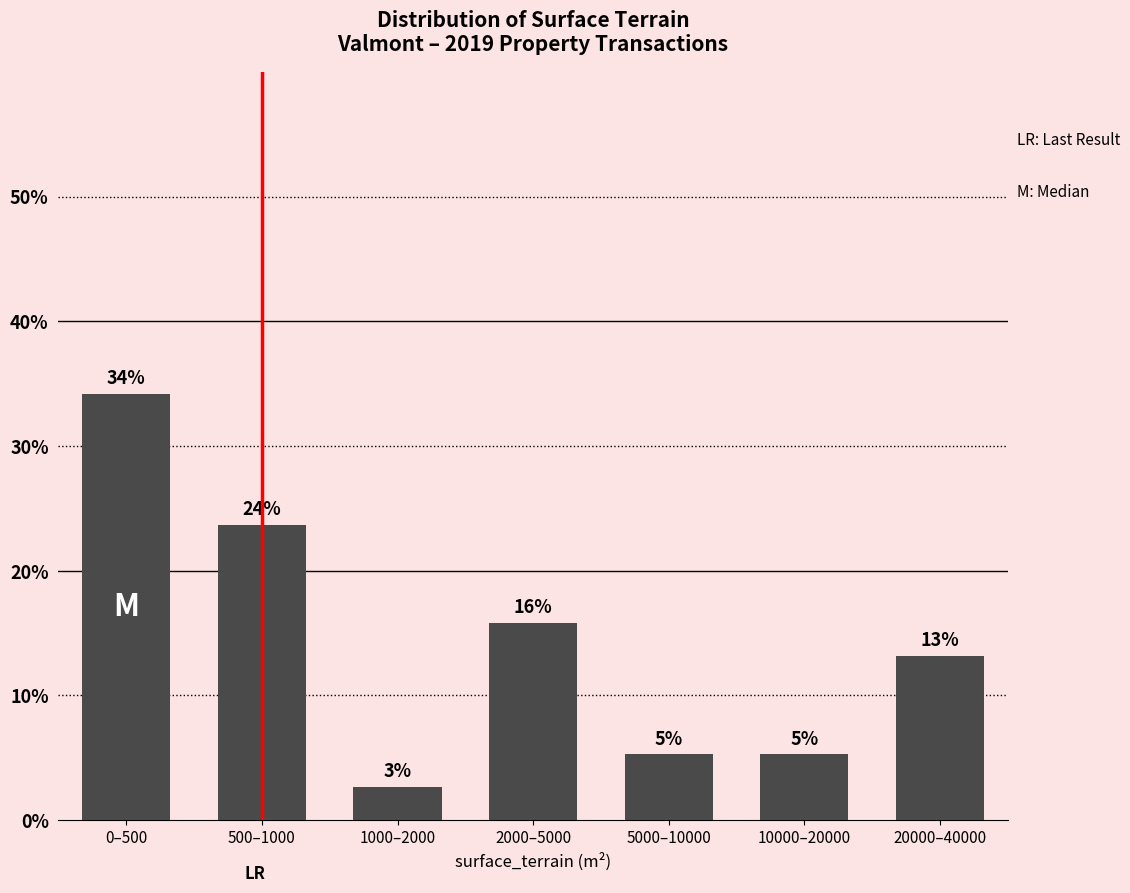

Does the chart contain any negative values?

No